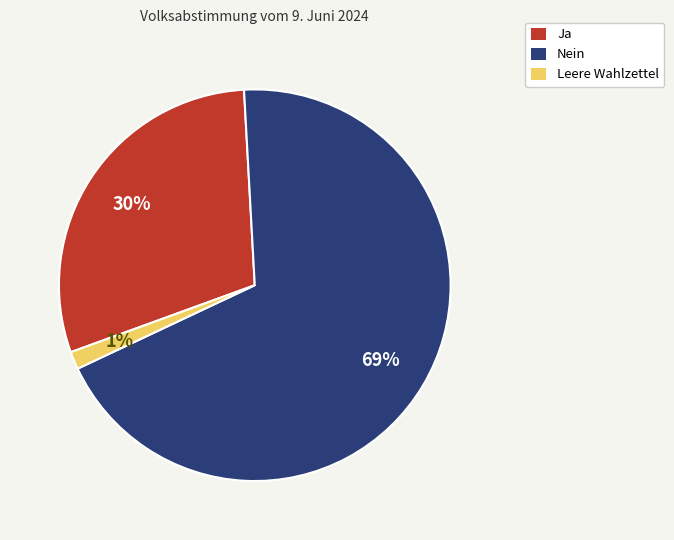

To the nearest percent, what percentage of the pie is Nein?

69%